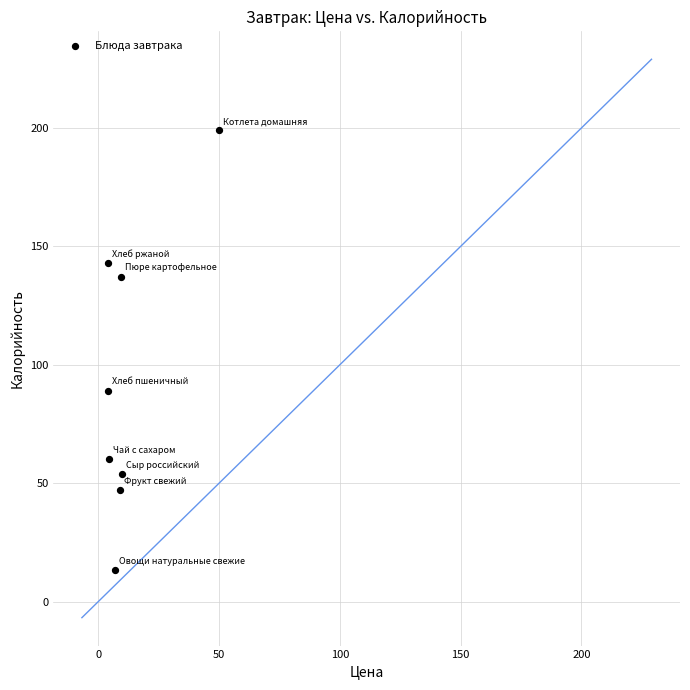

What is the range of Y values (max minus min)?

185.8